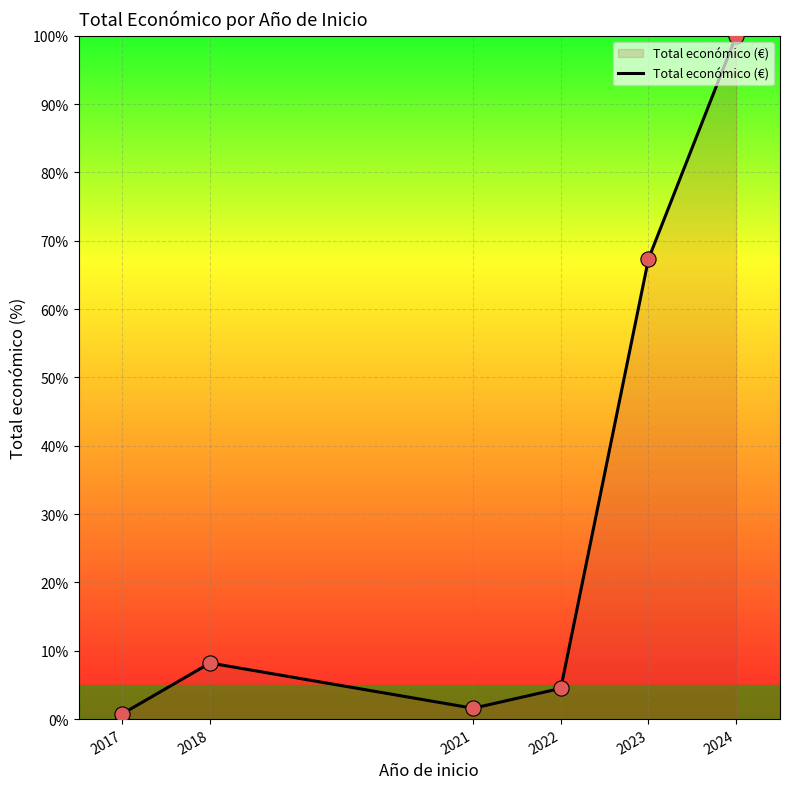

Between 2022 and 2018, which is larger?

2018